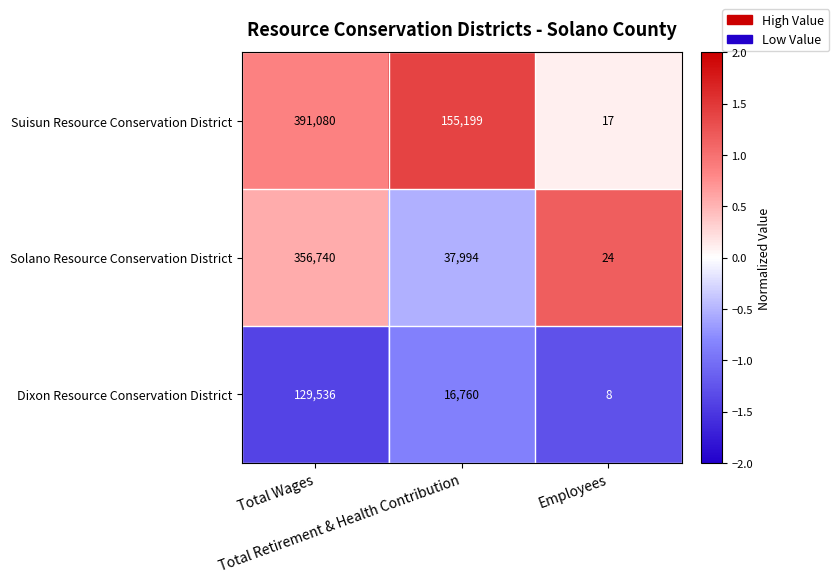

Which series has the largest range (max minus min)?

Suisun Resource Conservation District